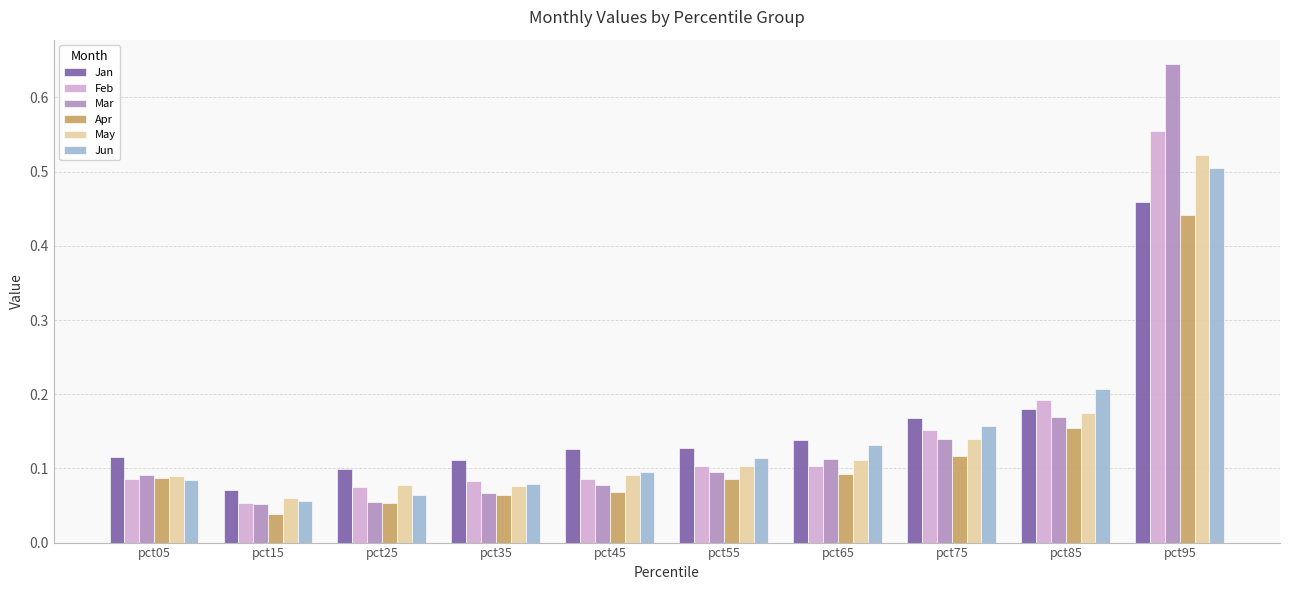

What is the sum of the Jan values at pct75 and pct05?

0.3